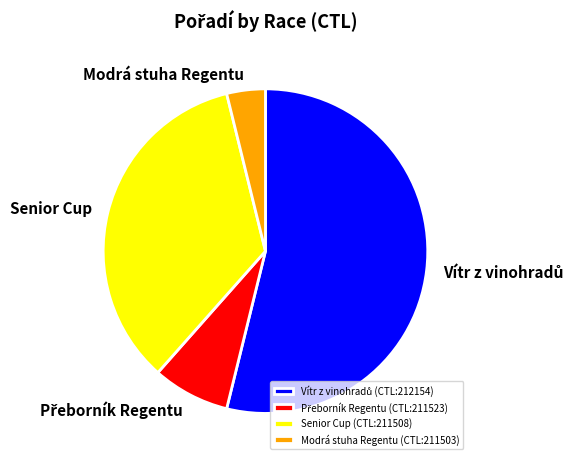

True or false: Senior Cup accounts for 35% of the total.

True